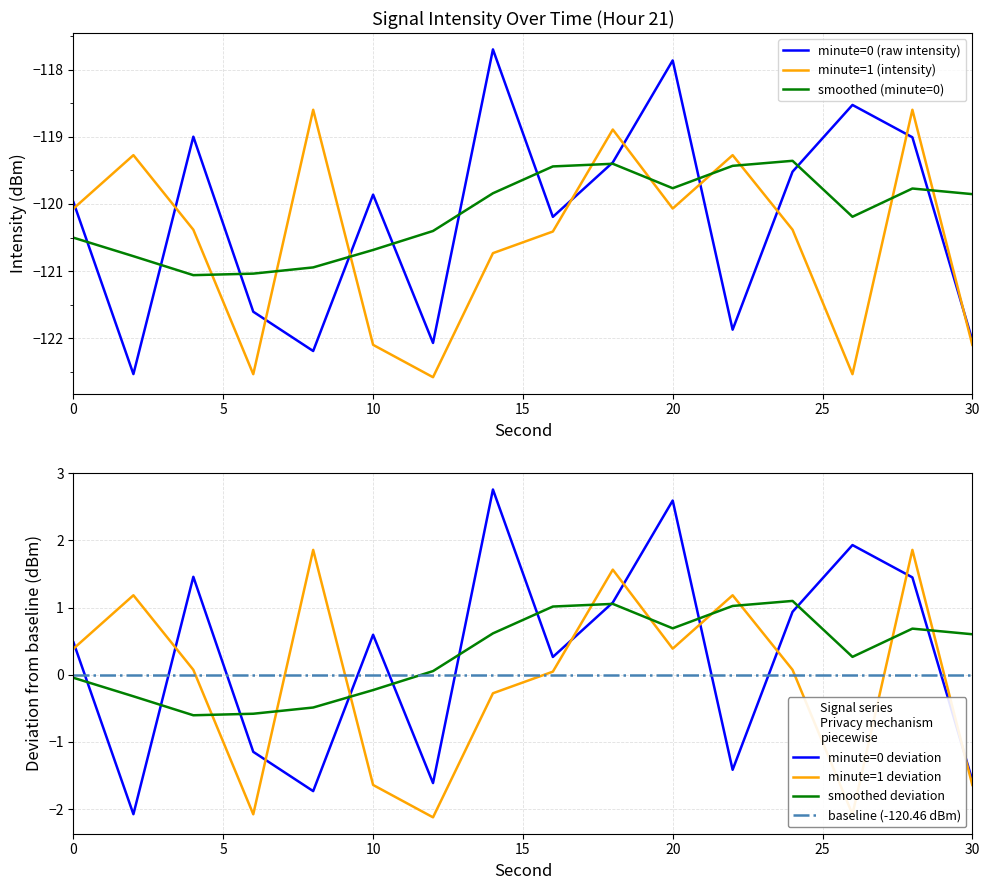

Reading left to right, extract all data points from this chart.

intensity(dBm): 0=-120.0	2=-122.5	4=-119.0	6=-121.6	8=-122.2	10=-119.9	12=-122.1	14=-117.7	16=-120.2	18=-119.4	20=-117.9	22=-121.9	24=-119.5	26=-118.5	28=-119.0	30=-122.0
minute_0: 0=0.5	2=-2.1	4=1.5	6=-1.1	8=-1.7	10=0.6	12=-1.6	14=2.8	16=0.3	18=1.1	20=2.6	22=-1.4	24=0.9	26=1.9	28=1.4	30=-1.6
minute_1: 0=0.4	2=1.2	4=0.1	6=-2.1	8=1.9	10=-1.6	12=-2.1	14=-0.3	16=0.0	18=1.6	20=0.4	22=1.2	24=0.1	26=-2.1	28=1.9	30=-1.6